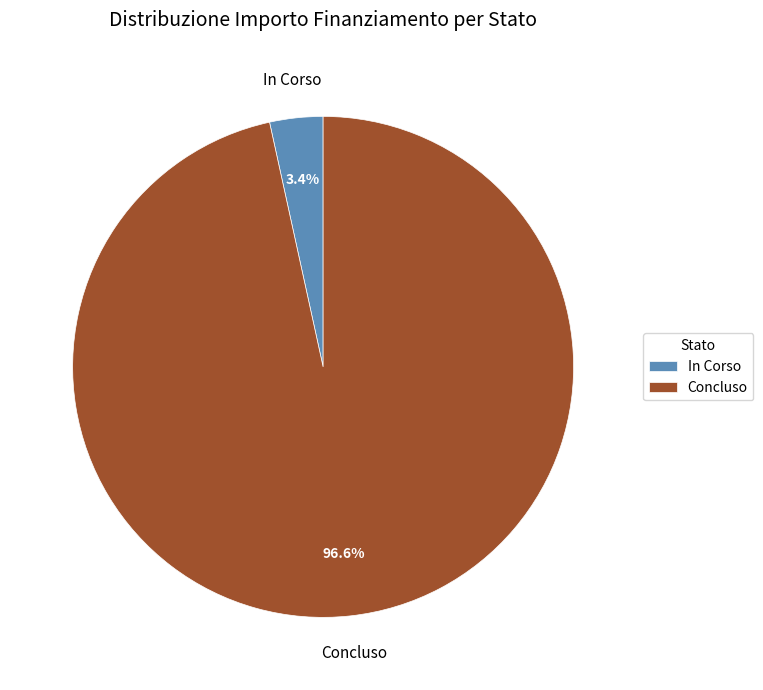

What percentage is the In Corso slice, to the nearest percent?

3%